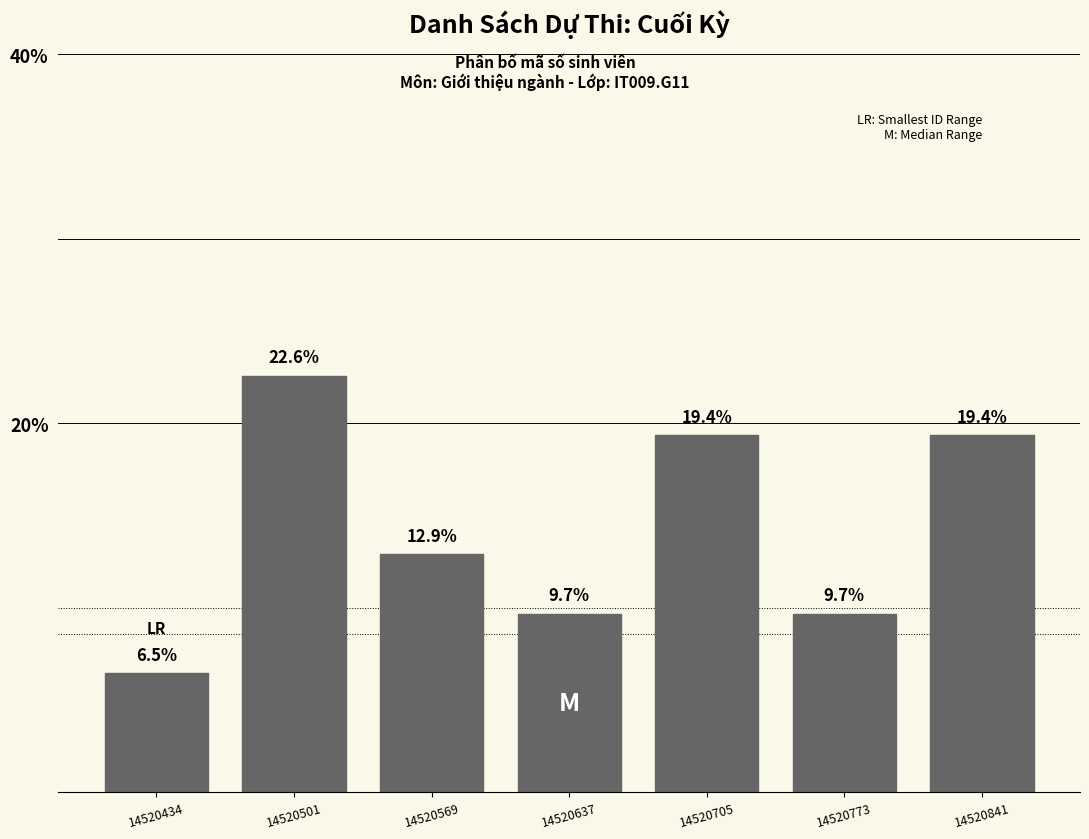

Reading right to left, transcribe all the data shown in this chart.

19.4	9.7	19.4	9.7	12.9	22.6	6.5